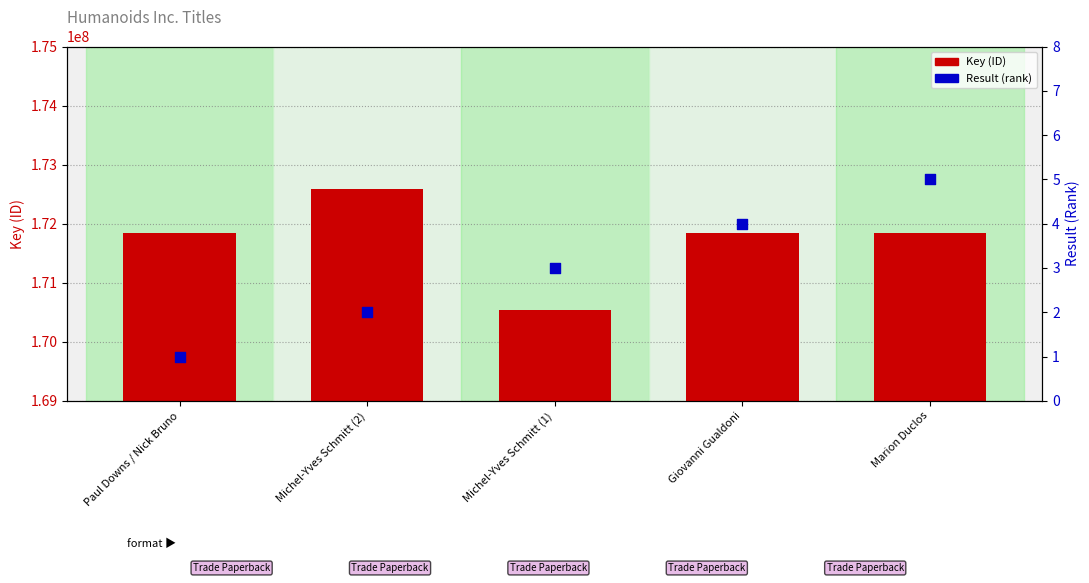

What are all the series names shown in the legend?

Key, Result